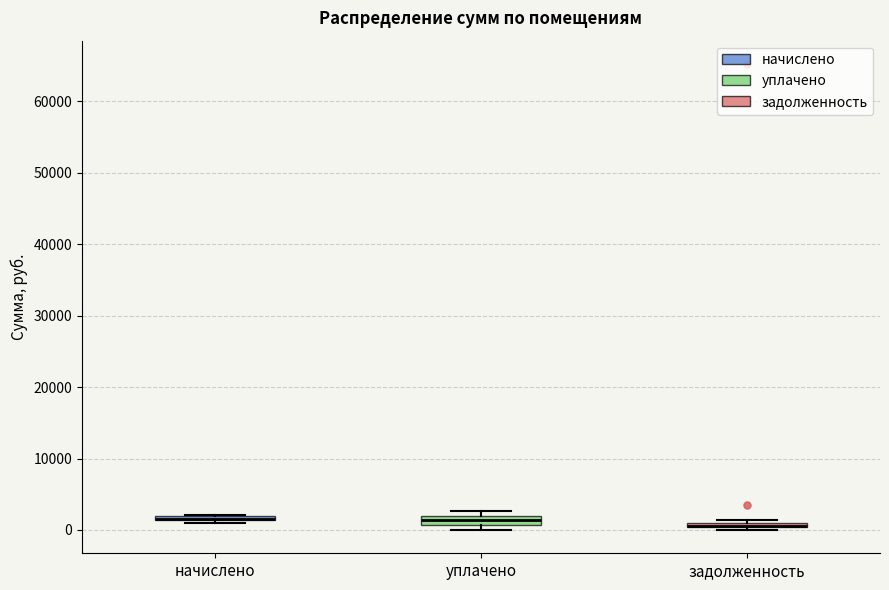

Where is the upper edge of the box for уплачено on the y-axis? The values are not printed on the chart, so give them approximately, as read against the axis.

2000